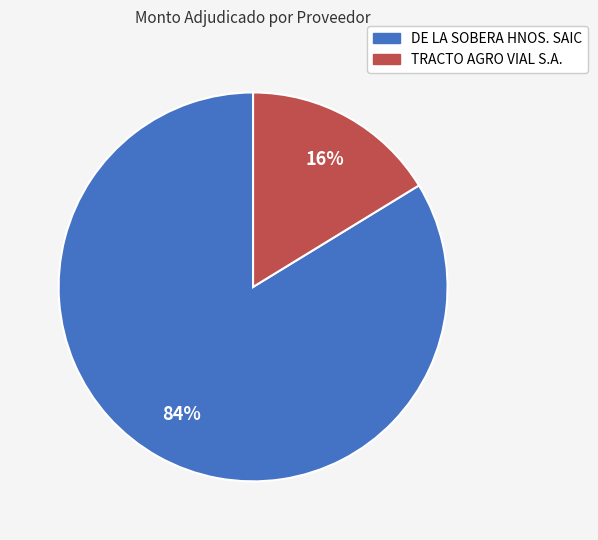

To the nearest percent, what portion does TRACTO AGRO VIAL S.A. represent?

16%